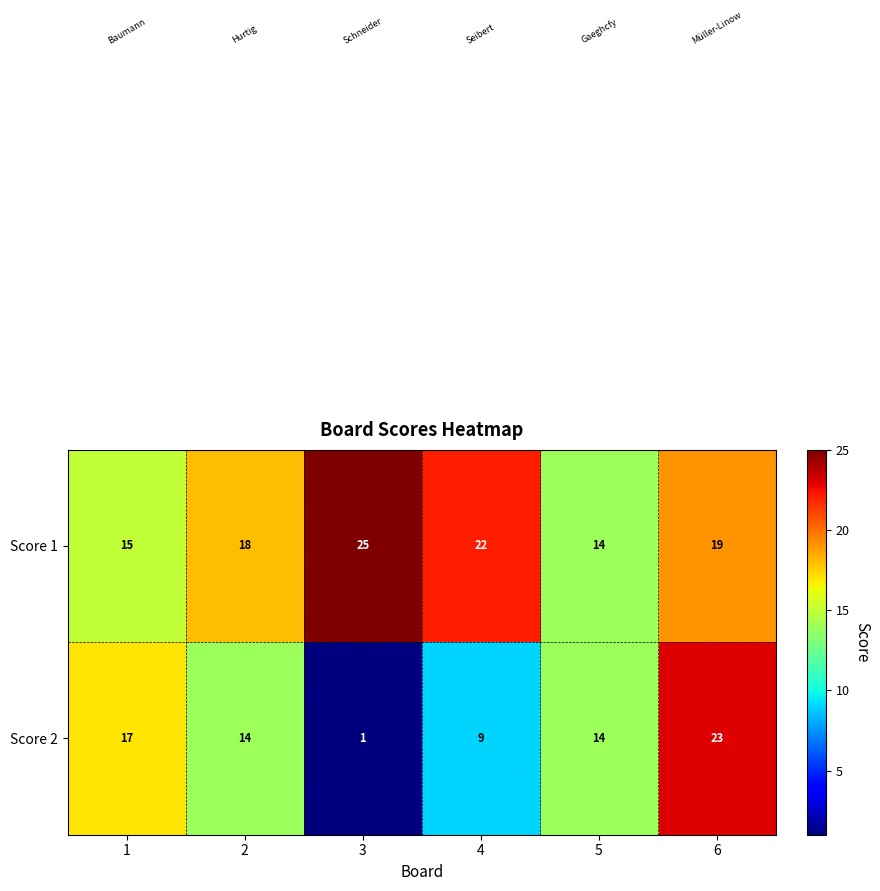

Rank the series by their average value, from lowest to highest.

Score 2, Score 1